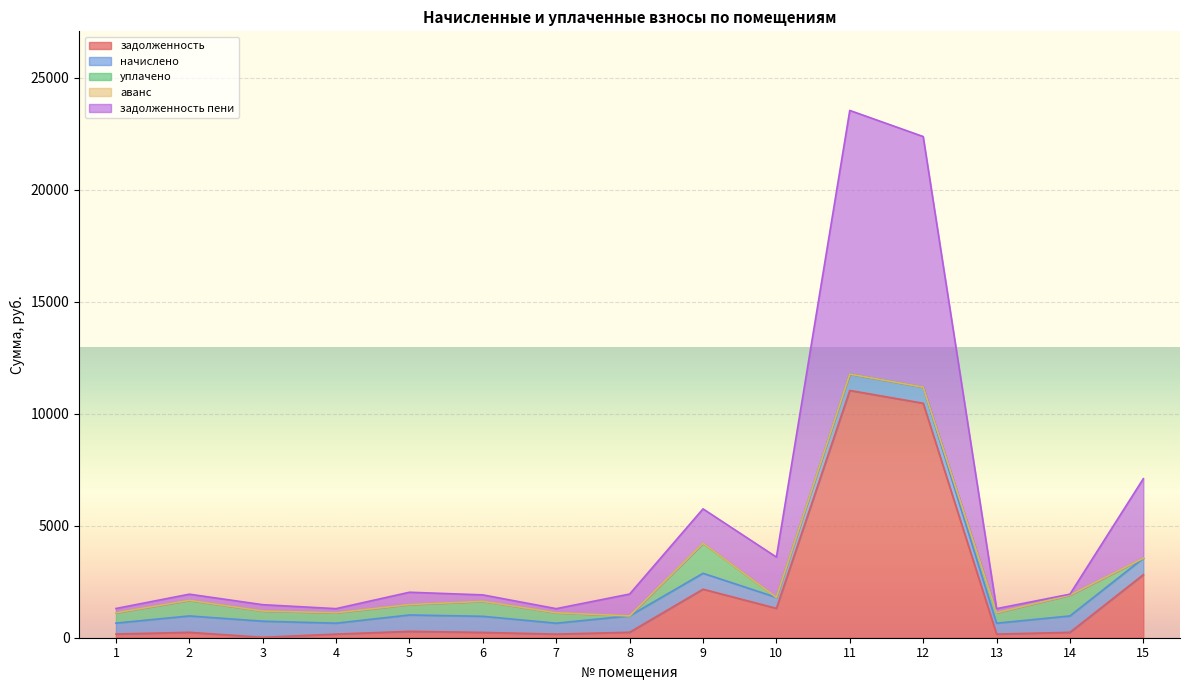

Reading right to left, transcribe all the data shown in this chart.

задолженность: 15=2814.5	14=240.8	13=161.1	12=10471.5	11=11042.4	10=1312.2	9=2166.3	8=243.7	7=160.7	6=236.9	5=284.1	4=161.1	3=18.1	2=240.8	1=164.3
начислено: 15=736.5	14=731.4	13=488.2	12=719.5	11=731.4	10=488.2	9=711.0	8=731.4	7=488.2	6=719.5	5=731.4	4=488.2	3=719.5	2=731.4	1=488.2
уплачено: 15=0.0	14=928.8	13=464.9	12=0.0	11=0.0	10=0.0	9=1338.9	8=0.0	7=464.9	6=669.4	5=464.4	4=464.9	3=454.9	2=696.6	1=461.7
аванс: 15=0.0	14=0.0	13=0.0	12=0.0	11=0.0	10=0.0	9=0.0	8=0.0	7=0.0	6=0.0	5=0.0	4=0.0	3=0.0	2=0.0	1=0.0
задолженность пени: 15=3551.0	14=43.4	13=184.3	12=11191.0	11=11773.8	10=1800.4	9=1538.4	8=975.1	7=184.0	6=287.0	5=551.2	4=184.3	3=282.8	2=275.6	1=190.8